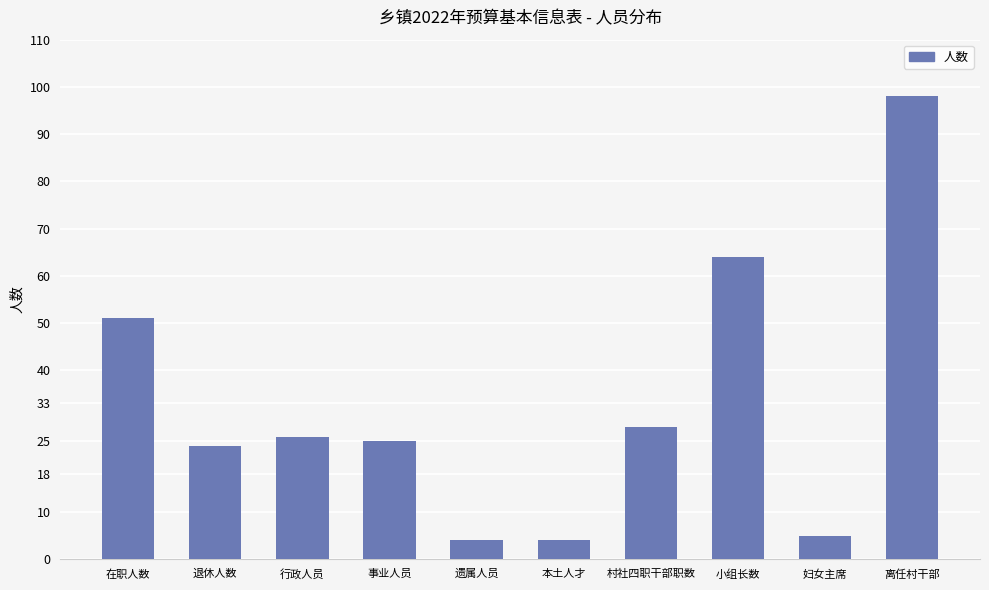

Reading left to right, transcribe all the data shown in this chart.

在职人数=51	退休人数=24	行政人员=26	事业人员=25	遗属人员=4	本土人才=4	村社四职干部职数=28	小组长数=64	妇女主席=5	离任村干部=98